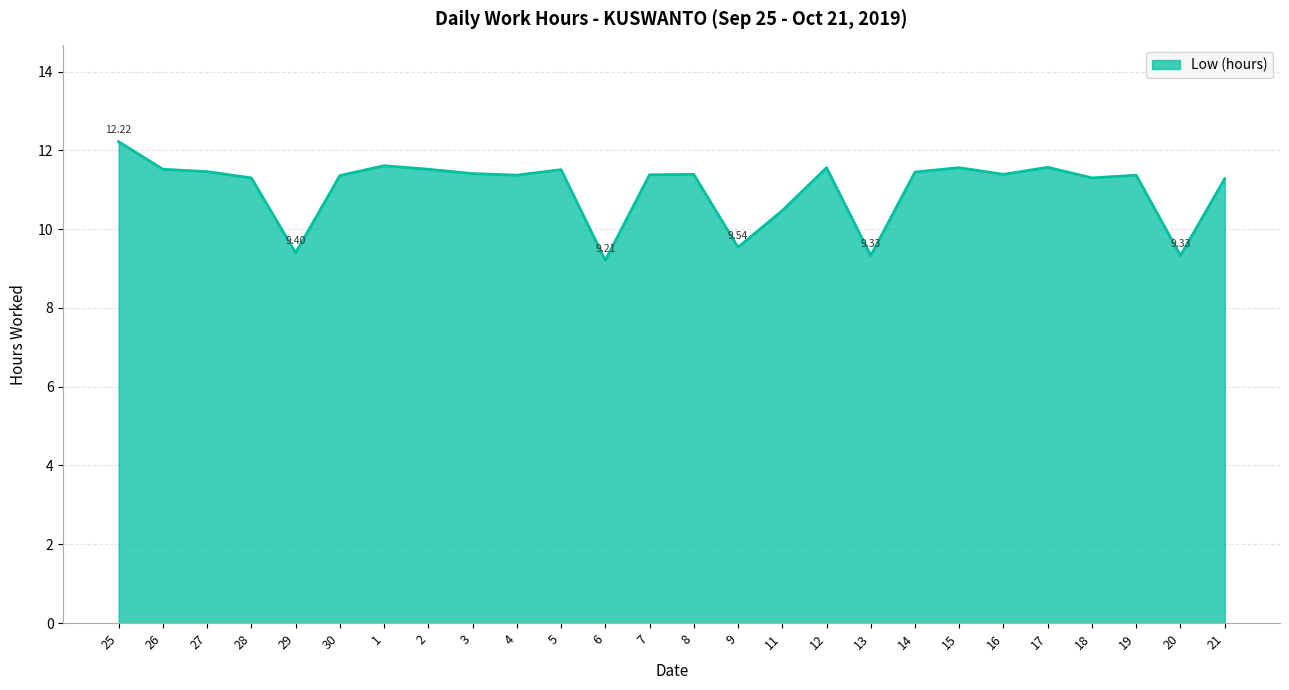

What is the difference between the values at 13 and 8?

2.1